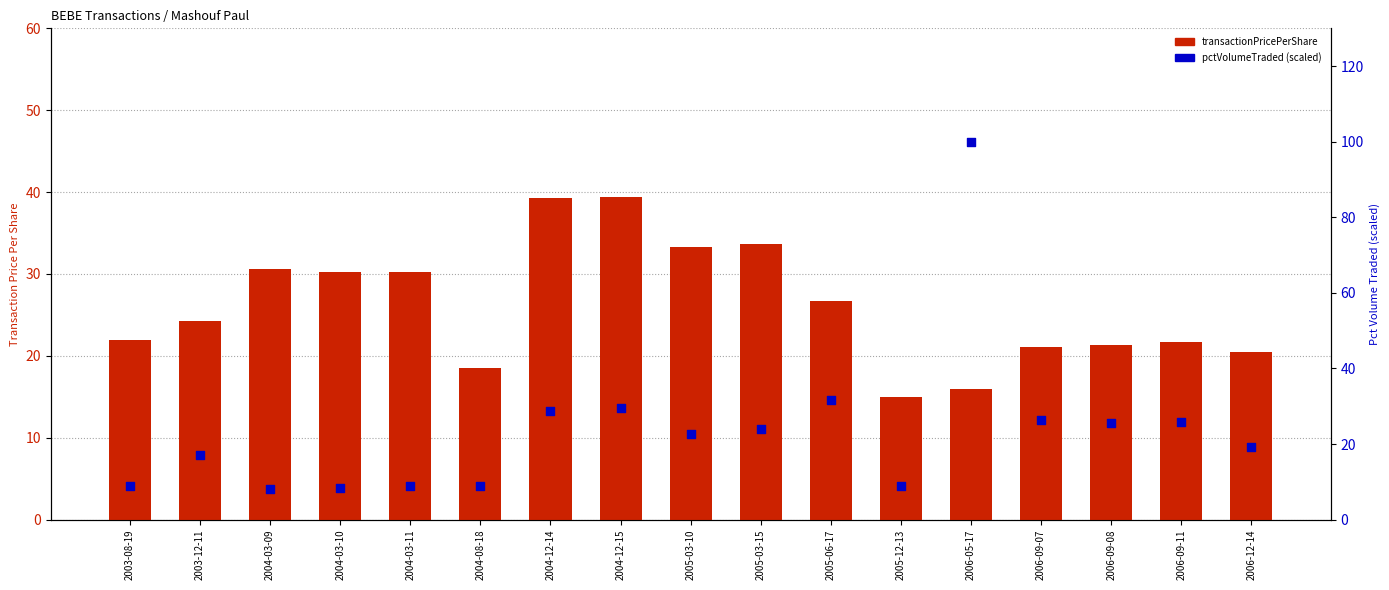

Is the value of pctVolumeTraded at 2004-03-09 greater than the value of transactionPricePerShare at 2004-03-10?

No